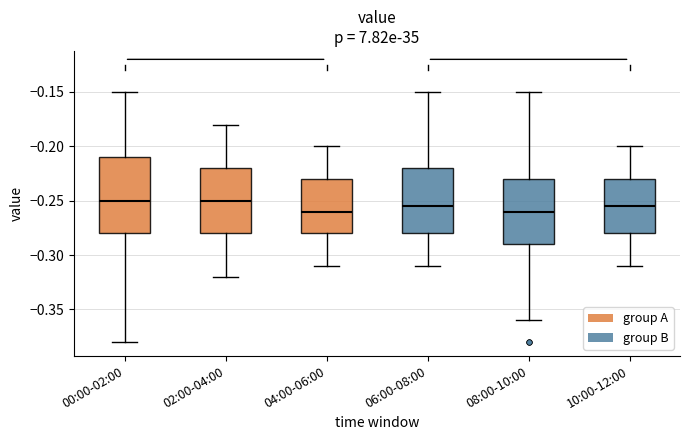

Reading left to right, read every box against the y-axis: the position of its median line, the range the box covers, and the ends of its whiskers. The values are not printed on the chart, so give them approximately, as read against the axis.

00:00-02:00: median -0.250, box -0.280 to -0.210, whiskers -0.380 to -0.150
02:00-04:00: median -0.250, box -0.280 to -0.220, whiskers -0.320 to -0.180
04:00-06:00: median -0.260, box -0.280 to -0.230, whiskers -0.310 to -0.200
06:00-08:00: median -0.255, box -0.280 to -0.220, whiskers -0.310 to -0.150
08:00-10:00: median -0.260, box -0.290 to -0.230, whiskers -0.360 to -0.150
10:00-12:00: median -0.255, box -0.280 to -0.230, whiskers -0.310 to -0.200